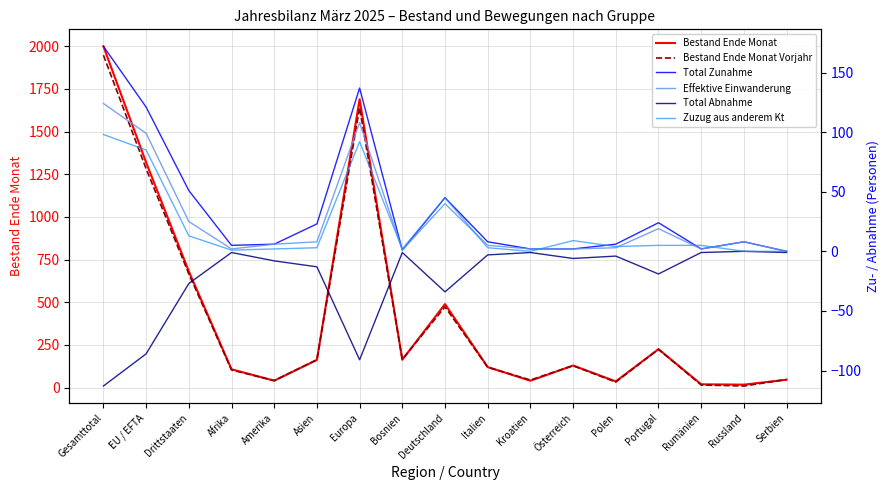

How many series are shown in this chart?

6